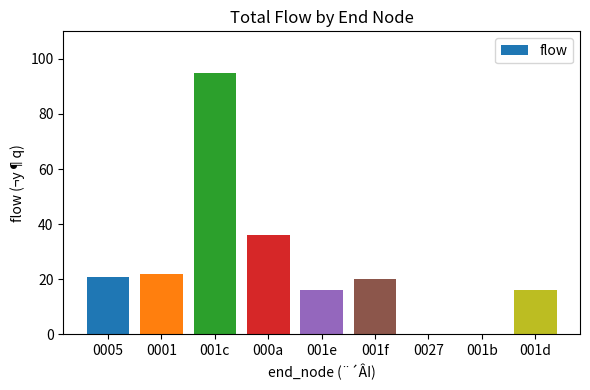

What is the change in value from 0001 to 001d?

-6